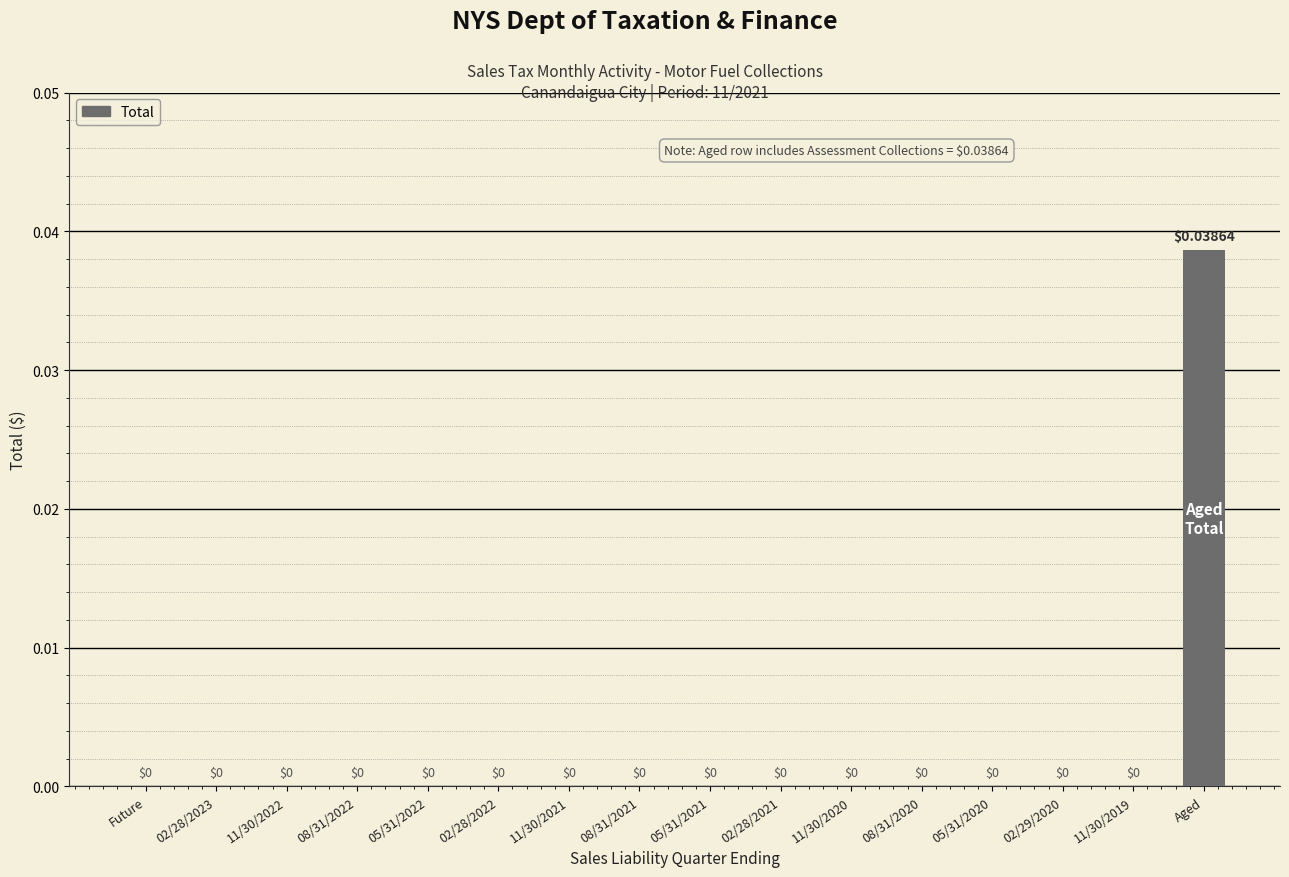

Which has a higher value, Aged or 11/30/2020?

Aged